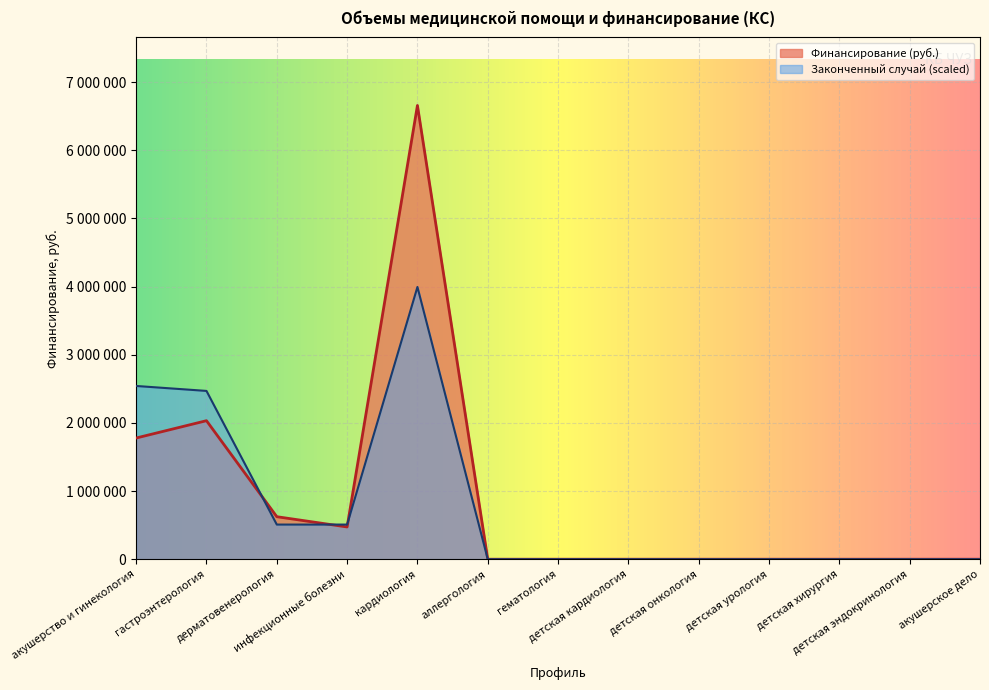

How many lines are shown in the chart?

2